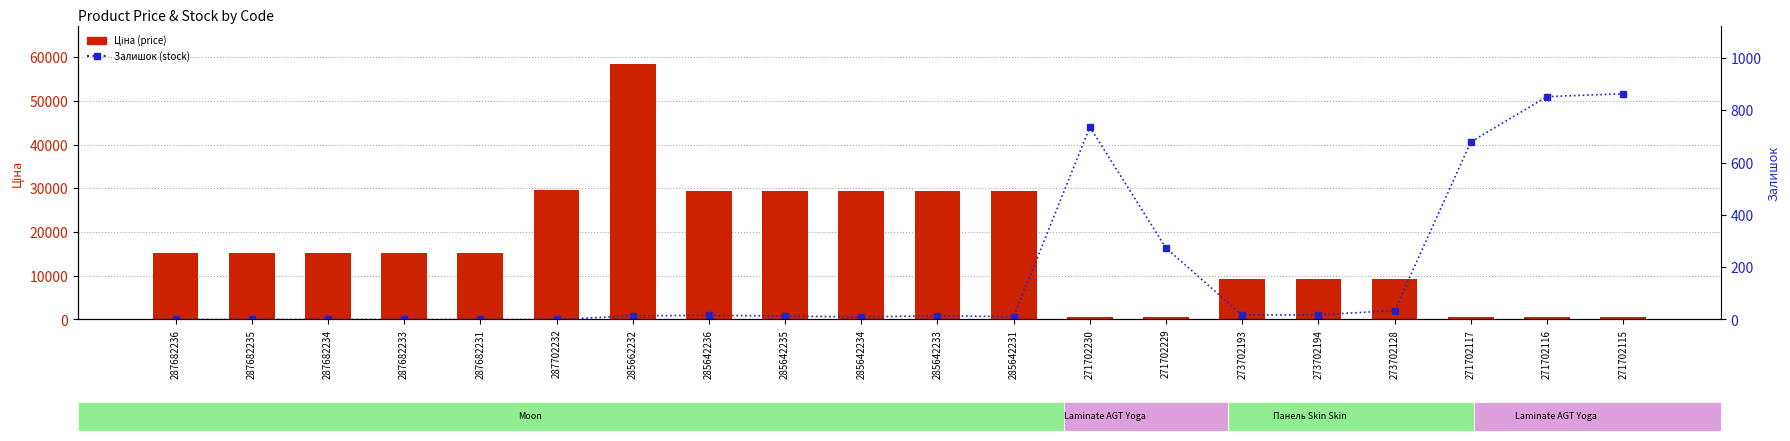

Rank the series at 271702116 from lowest to highest value.

Ціна (price), Залишок (stock)